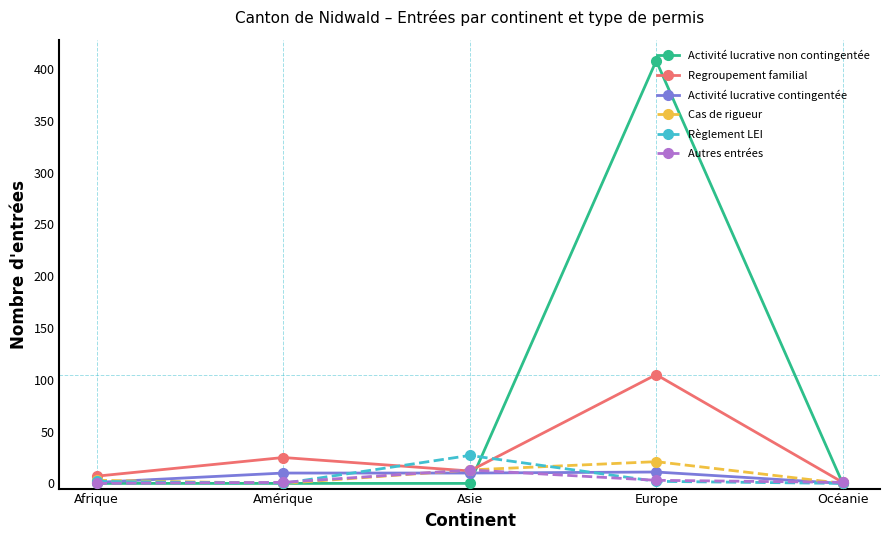

True or false: Activité lucrative non contingentée and Règlement LEI intersect in this chart.

True